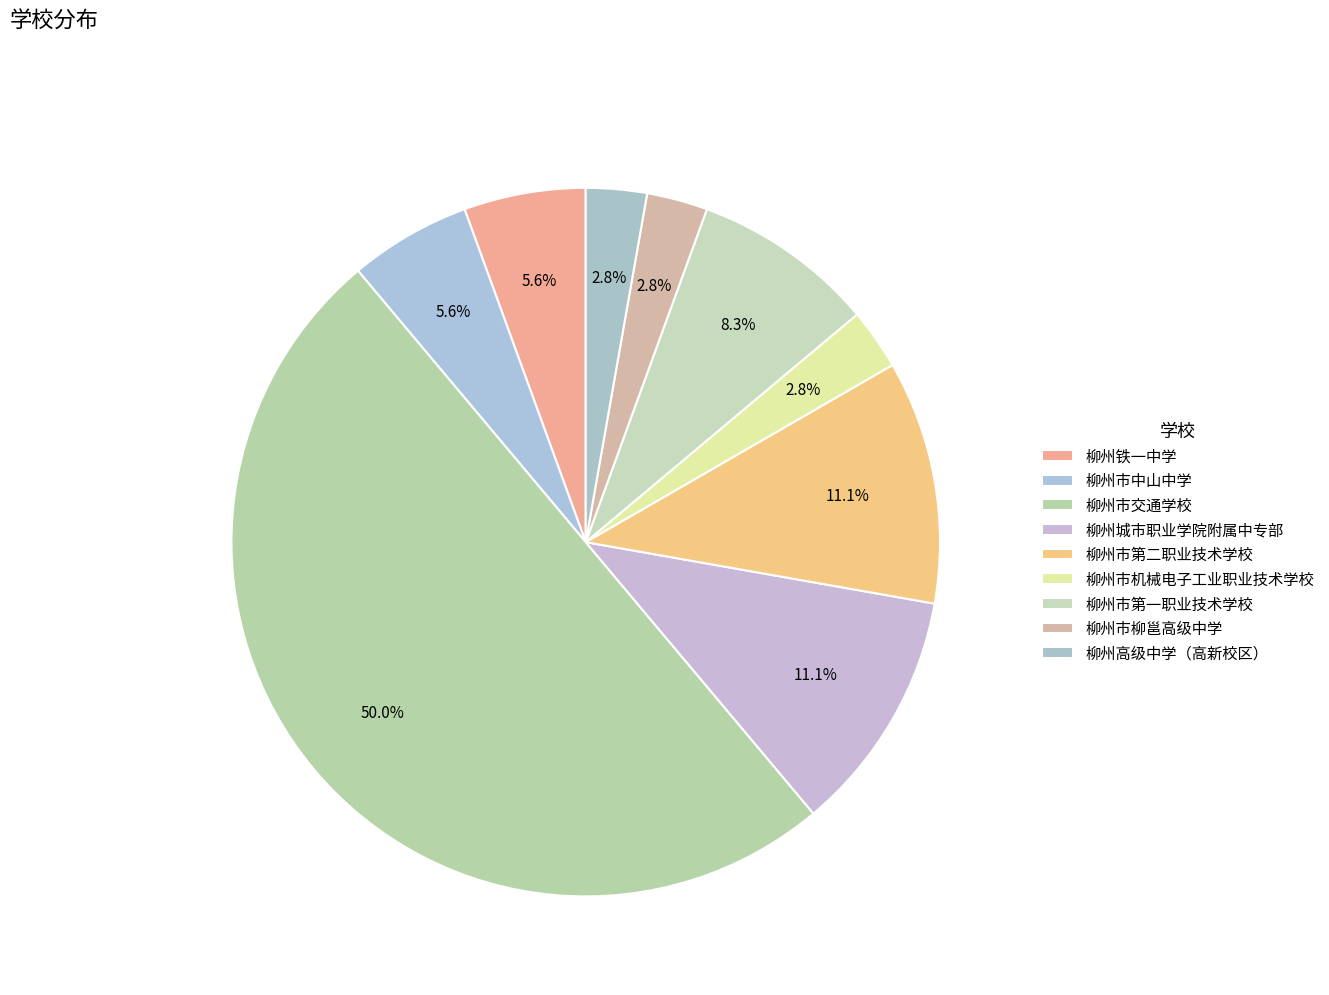

Which has a higher value, 柳州市柳邕高级中学 or 柳州市第一职业技术学校?

柳州市第一职业技术学校